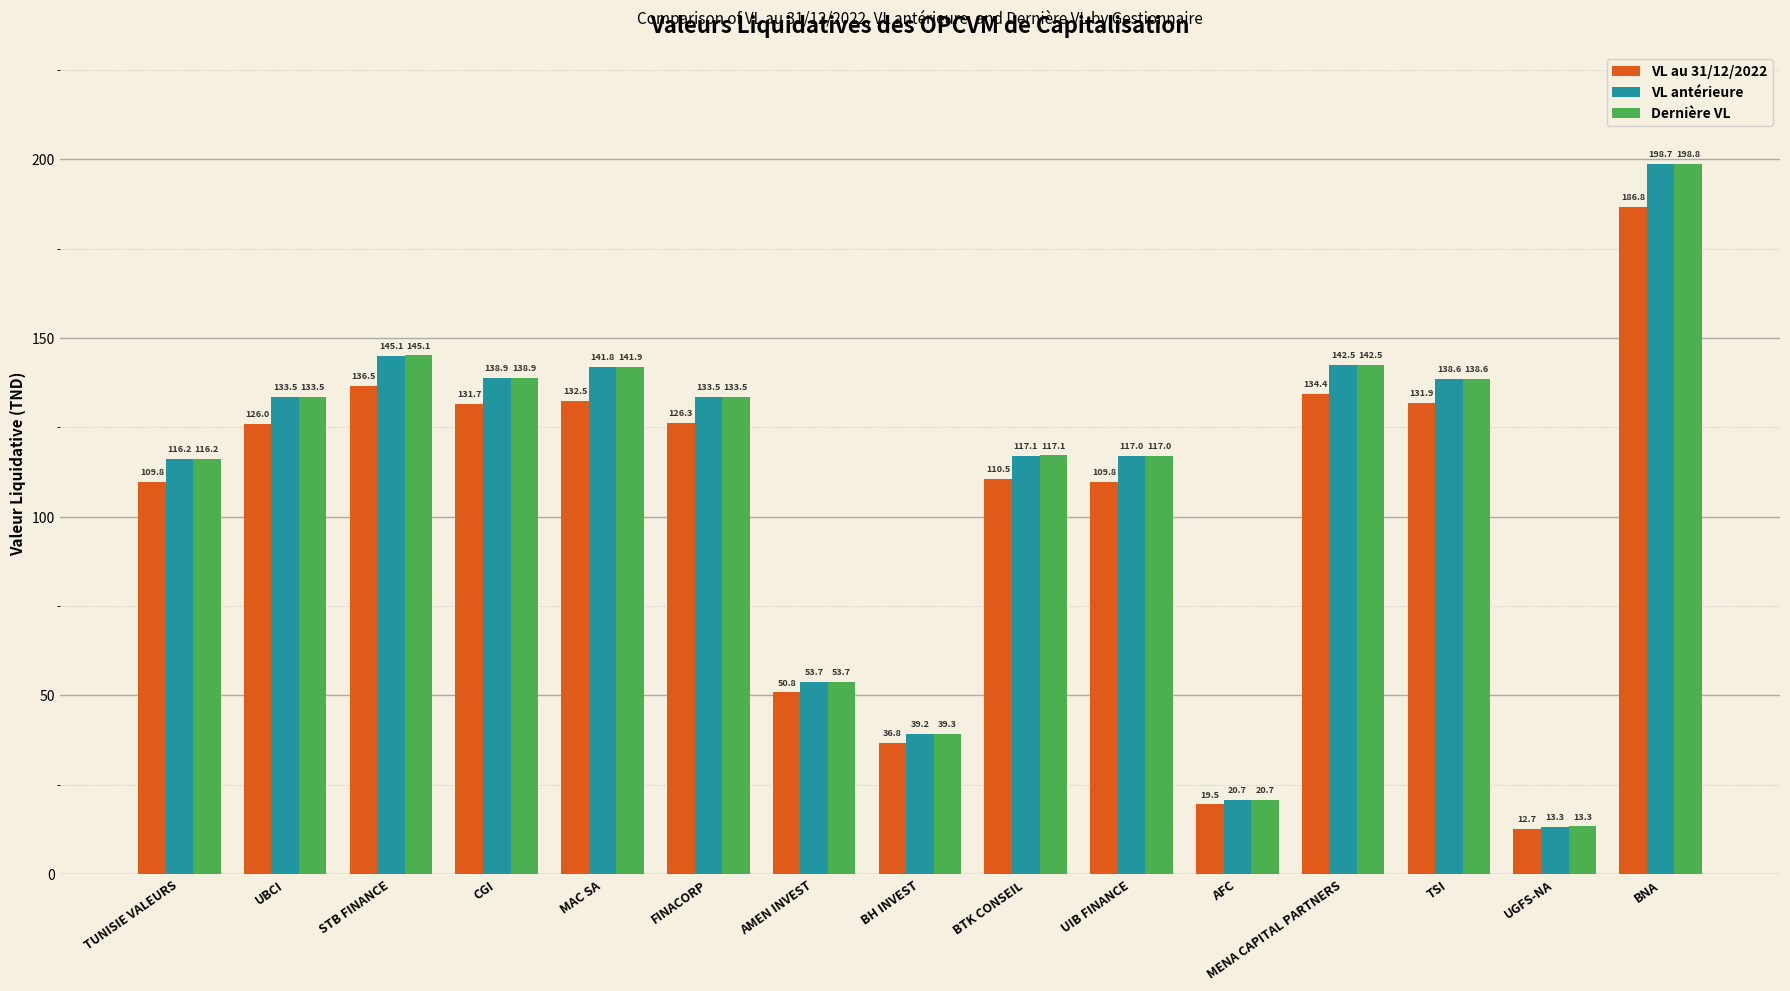

Is the value of Dernière VL at TUNISIE VALEURS greater than the value of VL au 31/12/2022 at TUNISIE VALEURS?

Yes